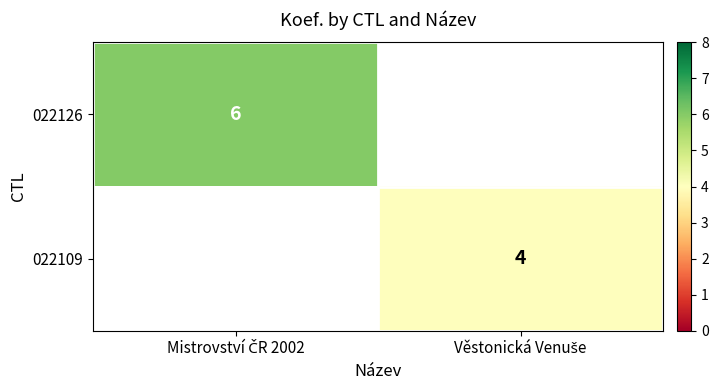

Rank the series by their average value, from highest to lowest.

022126, 022109